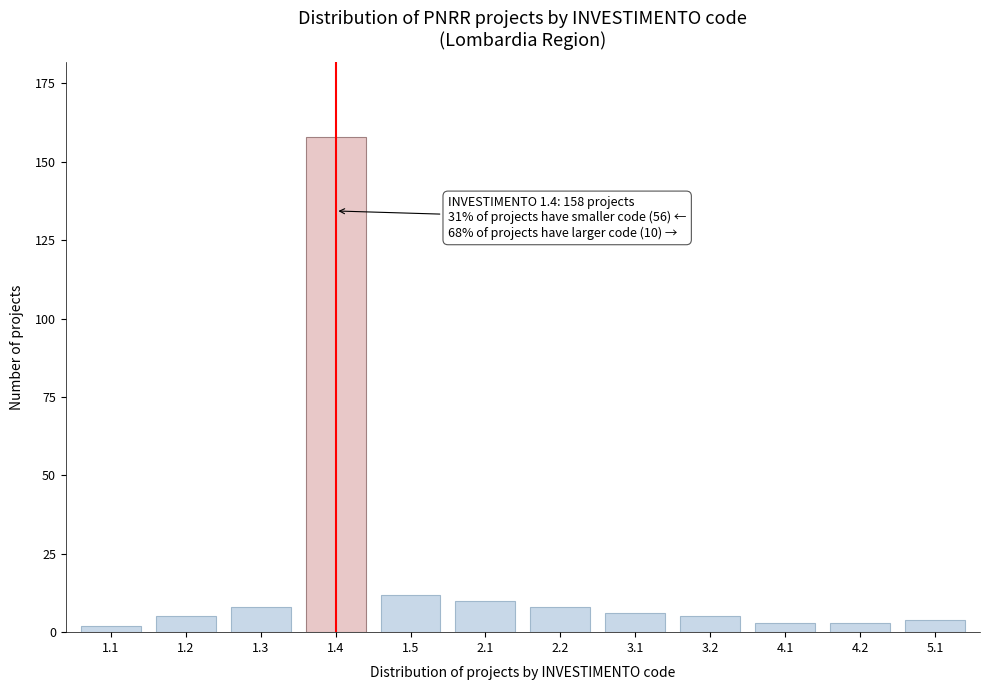

Reading right to left, extract all data points from this chart.

5.1=4	4.2=3	4.1=3	3.2=5	3.1=6	2.2=8	2.1=10	1.5=12	1.4=158	1.3=8	1.2=5	1.1=2